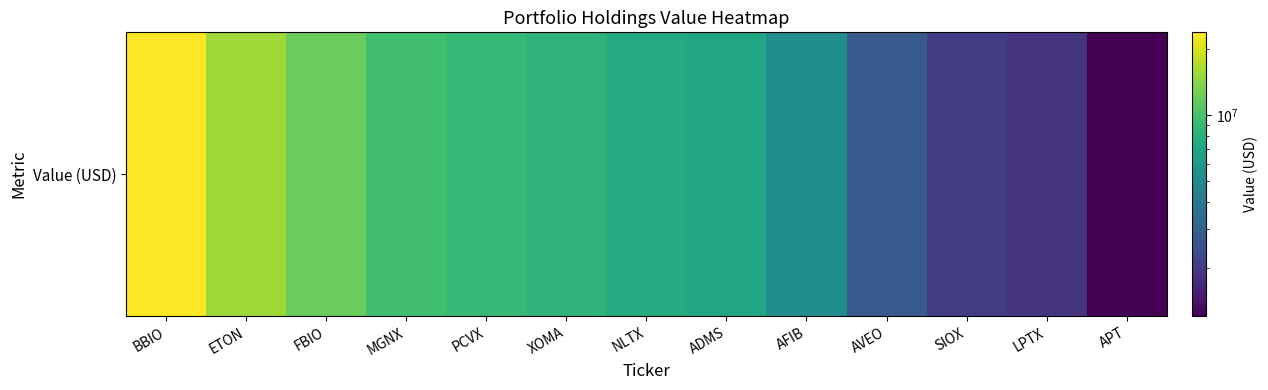

Reading right to left, extract all data points from this chart.

APT=1197000	LPTX=1909000	SIOX=2072000	AVEO=2816000	AFIB=5216000	ADMS=7169000	NLTX=7572000	XOMA=8374000	PCVX=8966000	MGNX=9674000	FBIO=12075000	ETON=15564000	BBIO=23974000